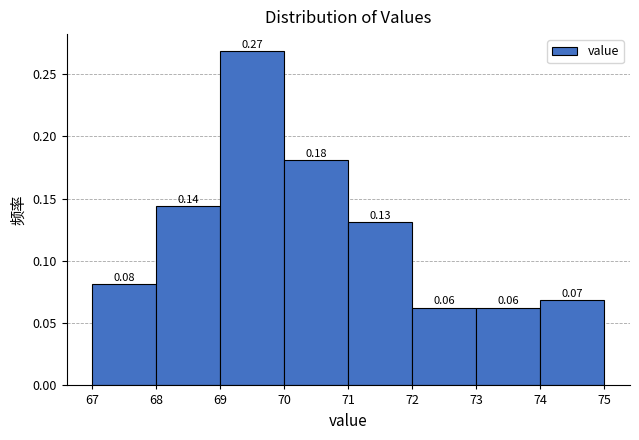

Which range on the x-axis has the tallest bar?

69 to 70